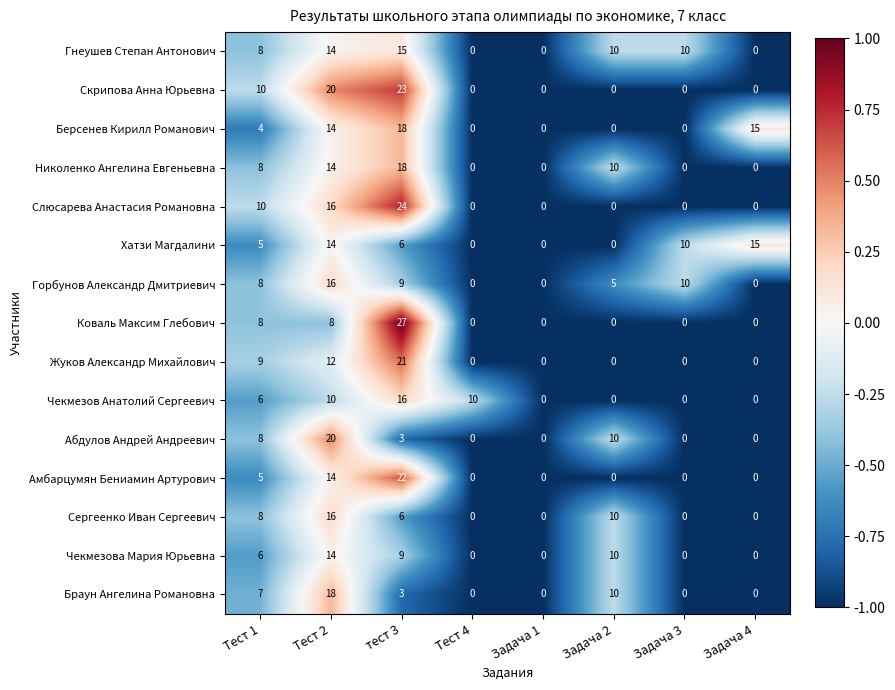

Read the Чекмезова Мария Юрьевна value at Тест 2.

14